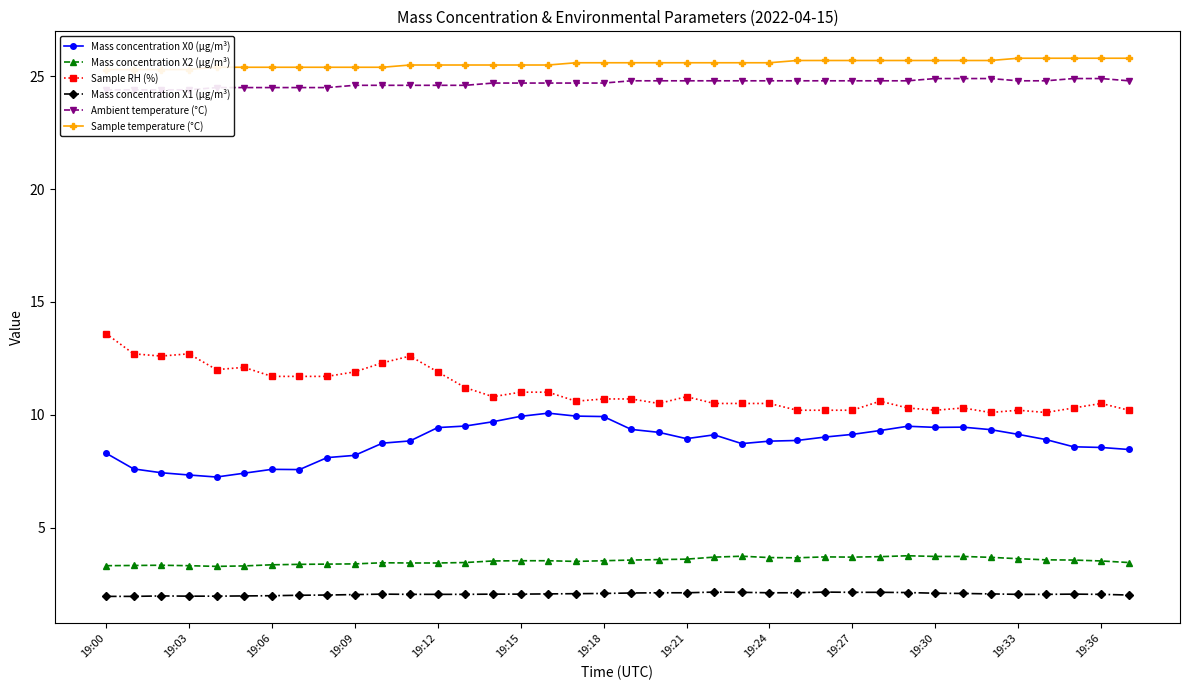

True or false: Mass concentration X2 (μg/m³) has more than 1 points higher than both neighbors.

True